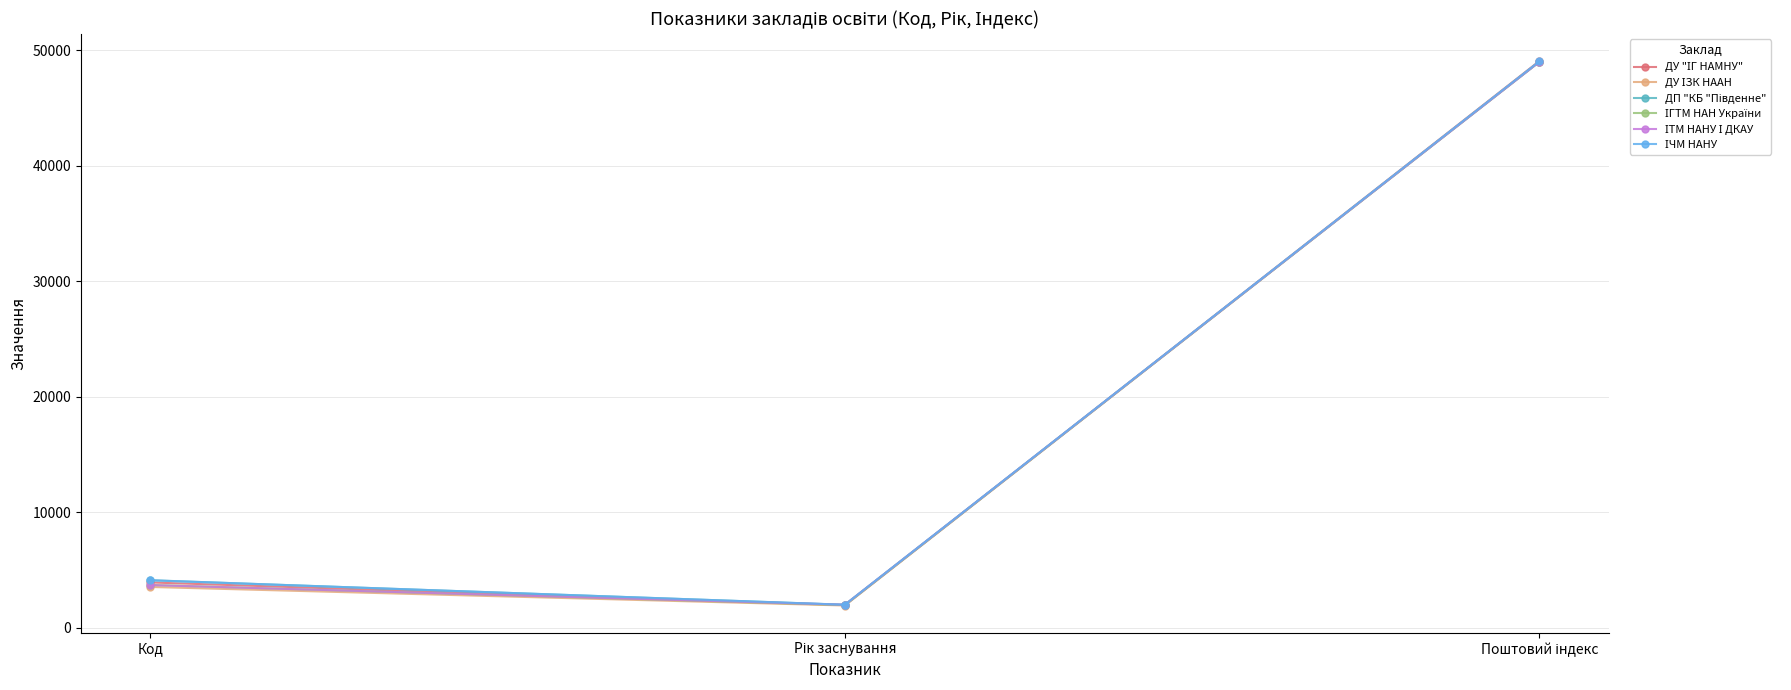

What is the greatest value displayed?

49074